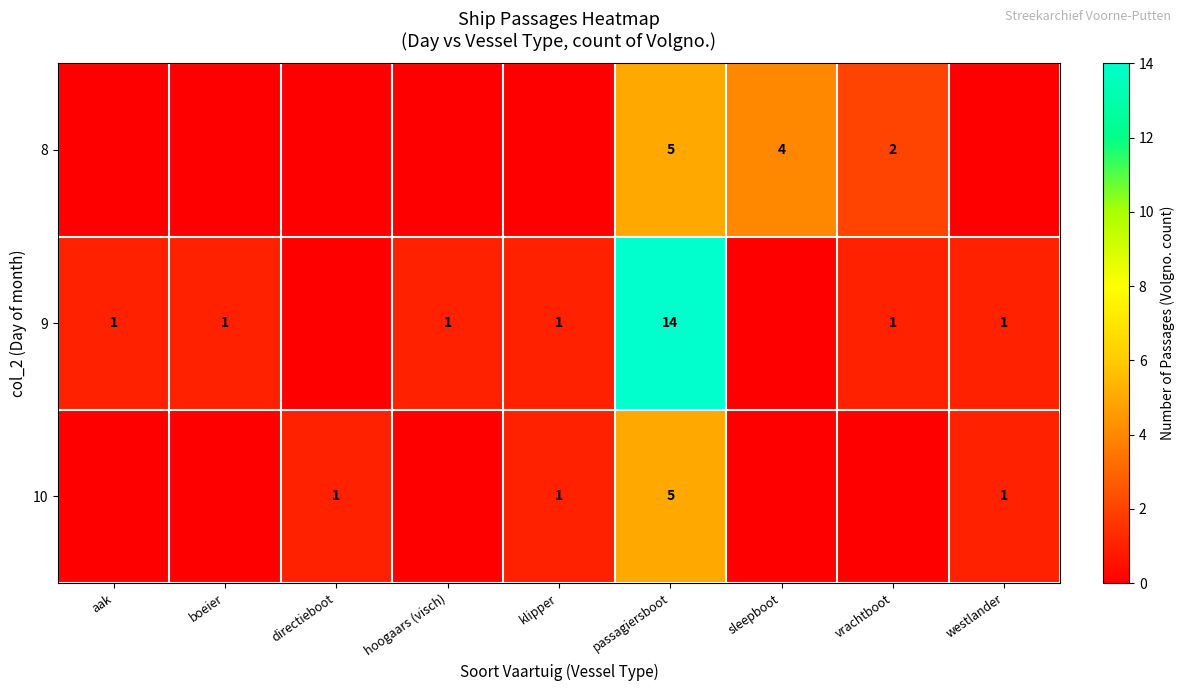

What is the spread (max minus min) of values at directieboot?

1